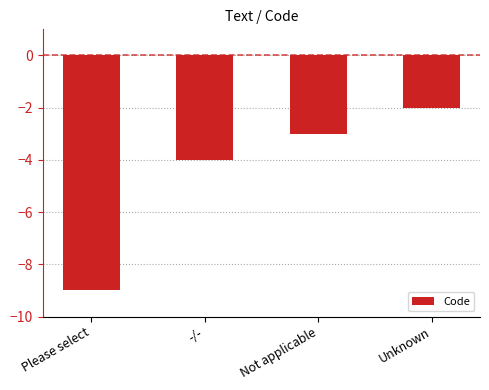

Count the number of values greater than -3.

1